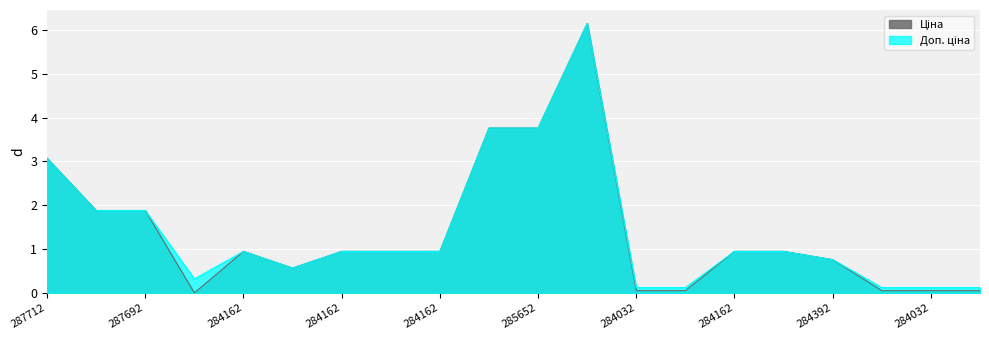

How many lines are shown in the chart?

2